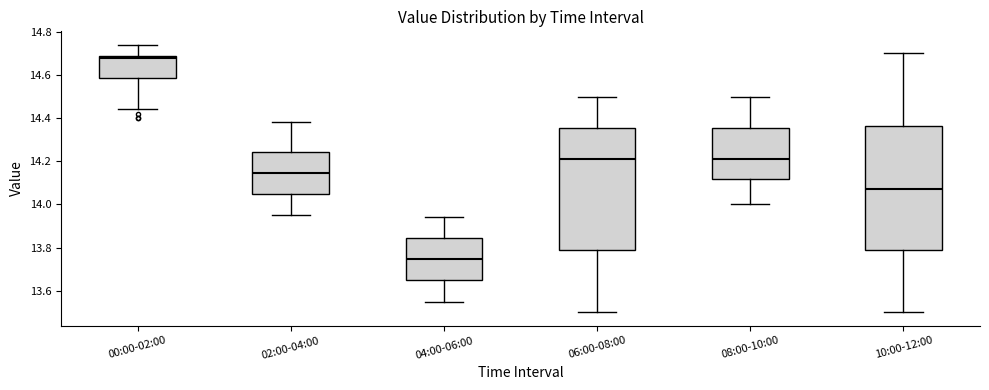

Reading left to right, transcribe this box plot: for each box, give where its median line is, the range the box spans, and where its two whiskers end, as read against the y-axis. The values are not printed on the chart, so give them approximately, as read against the axis.

00:00-02:00: median 14.68, box 14.58 to 14.70, whiskers 14.44 to 14.74
02:00-04:00: median 14.14, box 14.04 to 14.24, whiskers 13.96 to 14.38
04:00-06:00: median 13.74, box 13.64 to 13.84, whiskers 13.56 to 13.94
06:00-08:00: median 14.22, box 13.78 to 14.36, whiskers 13.50 to 14.50
08:00-10:00: median 14.22, box 14.12 to 14.36, whiskers 14.00 to 14.50
10:00-12:00: median 14.08, box 13.78 to 14.36, whiskers 13.50 to 14.70